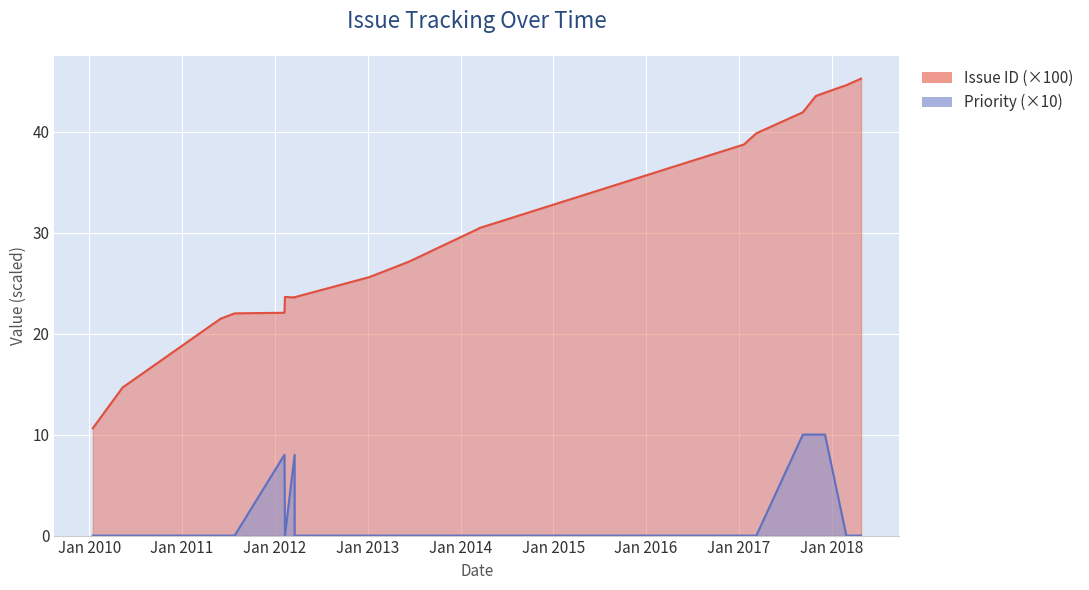

Reading left to right, what are all the values shown in this chart?

Issue ID: 2010-01-15=10.6	2010-05-12=14.7	2011-06-01=21.5	2011-06-01=21.5	2011-07-27=22.0	2012-02-08=22.1	2012-02-10=23.6	2012-03-19=23.6	2012-03-19=23.6	2013-01-07=25.6	2013-06-12=27.1	2014-03-14=30.4	2014-03-14=30.4	2017-01-20=38.7	2017-03-10=39.8	2017-09-09=41.9	2017-10-30=43.5	2017-12-05=43.9	2018-02-27=44.6	2018-04-26=45.2
Priority: 2010-01-15=0.0	2010-05-12=0.0	2011-06-01=0.0	2011-06-01=0.0	2011-07-27=0.0	2012-02-08=8.0	2012-02-10=0.0	2012-03-19=8.0	2012-03-19=0.0	2013-01-07=0.0	2013-06-12=0.0	2014-03-14=0.0	2014-03-14=0.0	2017-01-20=0.0	2017-03-10=0.0	2017-09-09=10.0	2017-10-30=10.0	2017-12-05=10.0	2018-02-27=0.0	2018-04-26=0.0